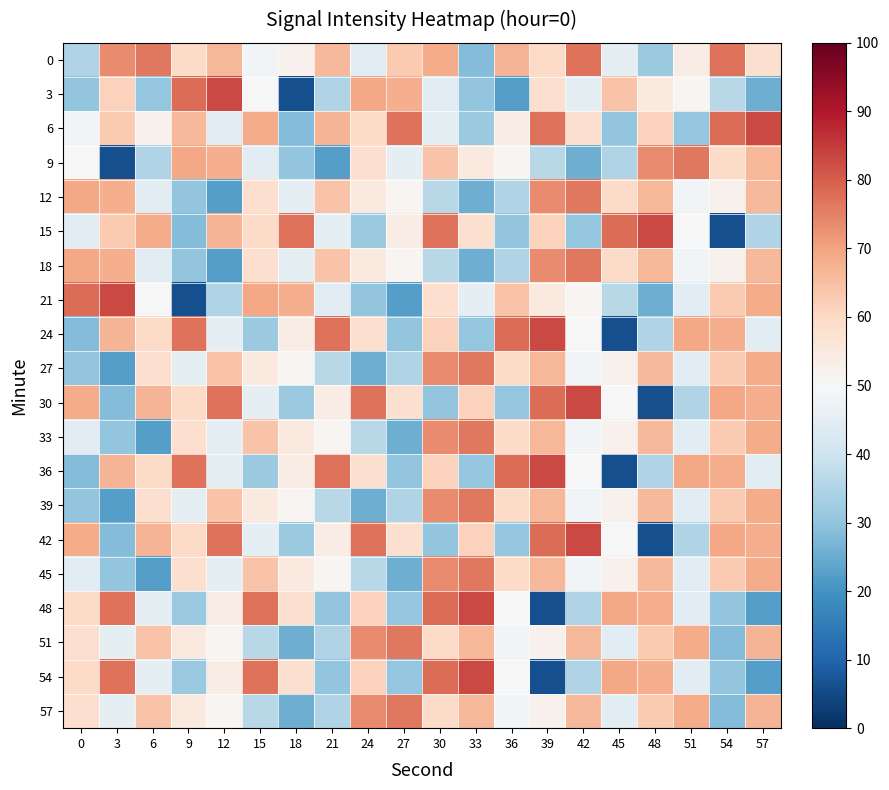

Between 36 and 54, which is larger?

54